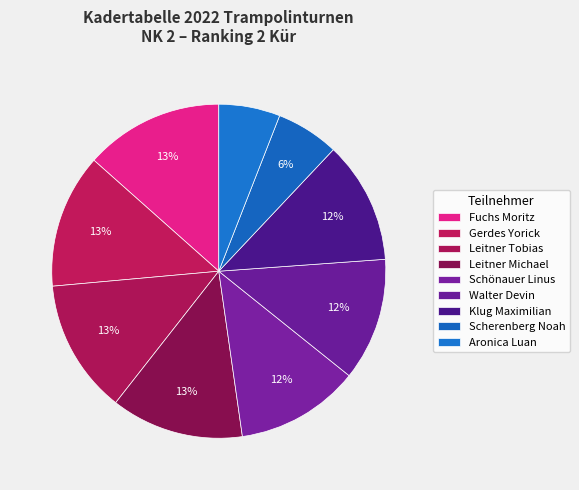

How many segments does this pie chart have?

9